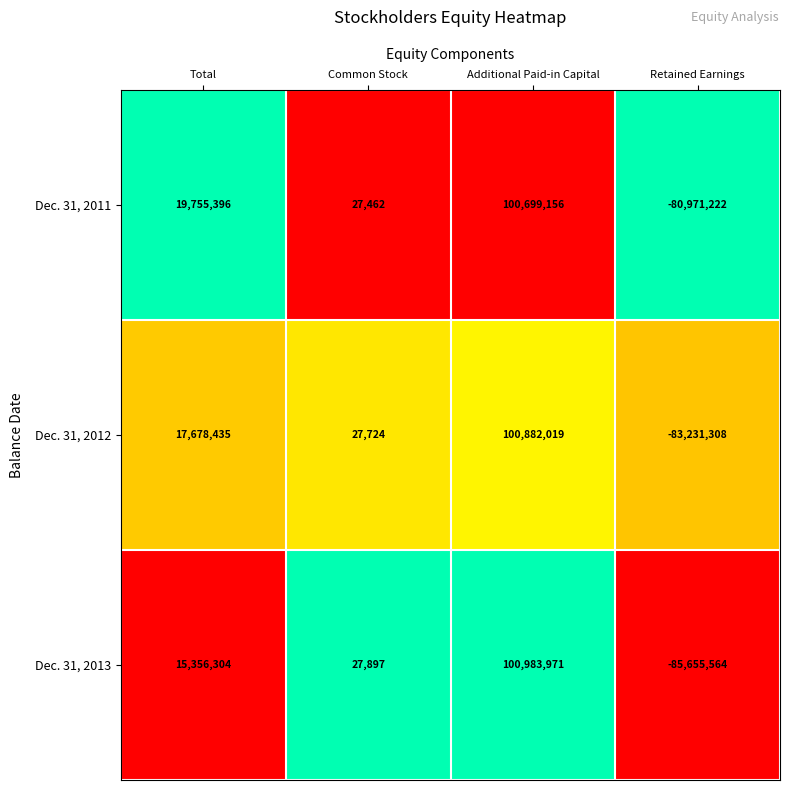

Rank the series at Total from highest to lowest value.

Dec. 31, 2011, Dec. 31, 2012, Dec. 31, 2013